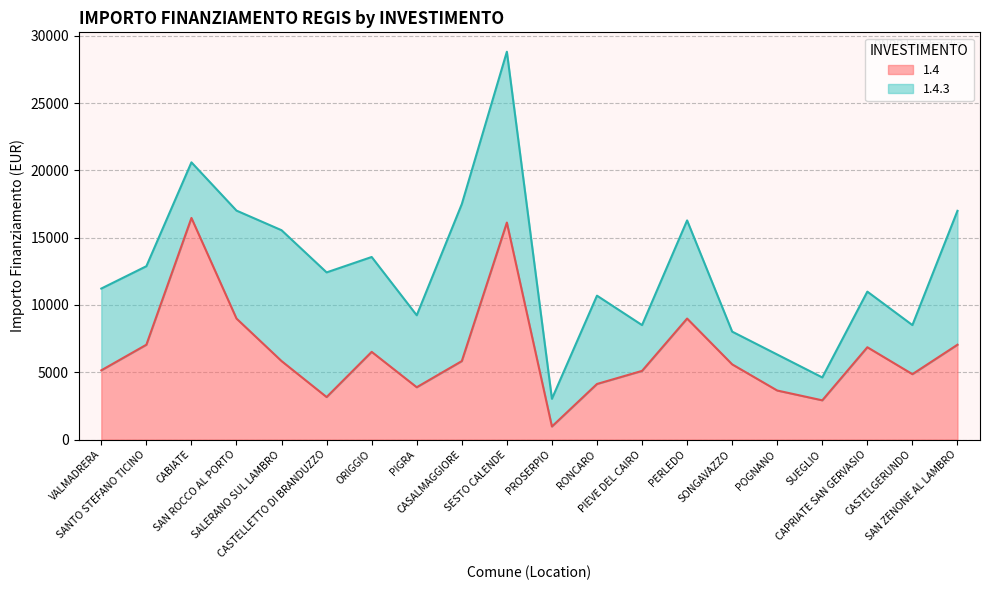

List the labels in order of value, largest first.

CABIATE, SESTO CALENDE, SAN ROCCO AL PORTO, PERLEDO, SANTO STEFANO TICINO, SAN ZENONE AL LAMBRO, CAPRIATE SAN GERVASIO, ORIGGIO, SALERANO SUL LAMBRO, CASALMAGGIORE, SONGAVAZZO, VALMADRERA, PIEVE DEL CAIRO, CASTELGERUNDO, RONCARO, PIGRA, POGNANO, CASTELLETTO DI BRANDUZZO, SUEGLIO, PROSERPIO